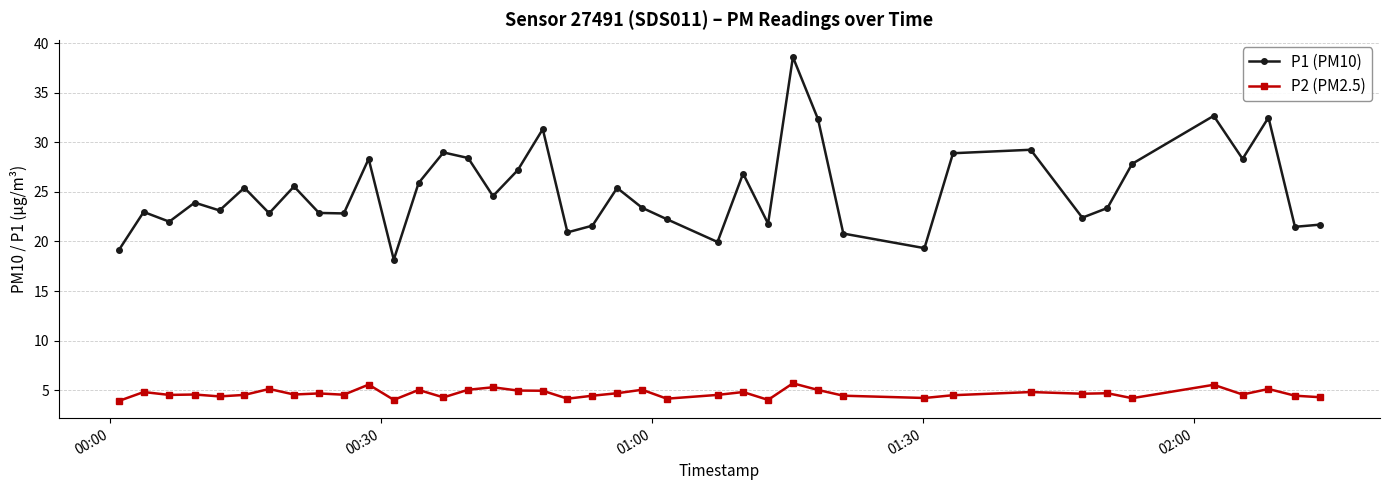

What is the difference between the maximum and second lowest values in the P1 (PM10) series?

19.5